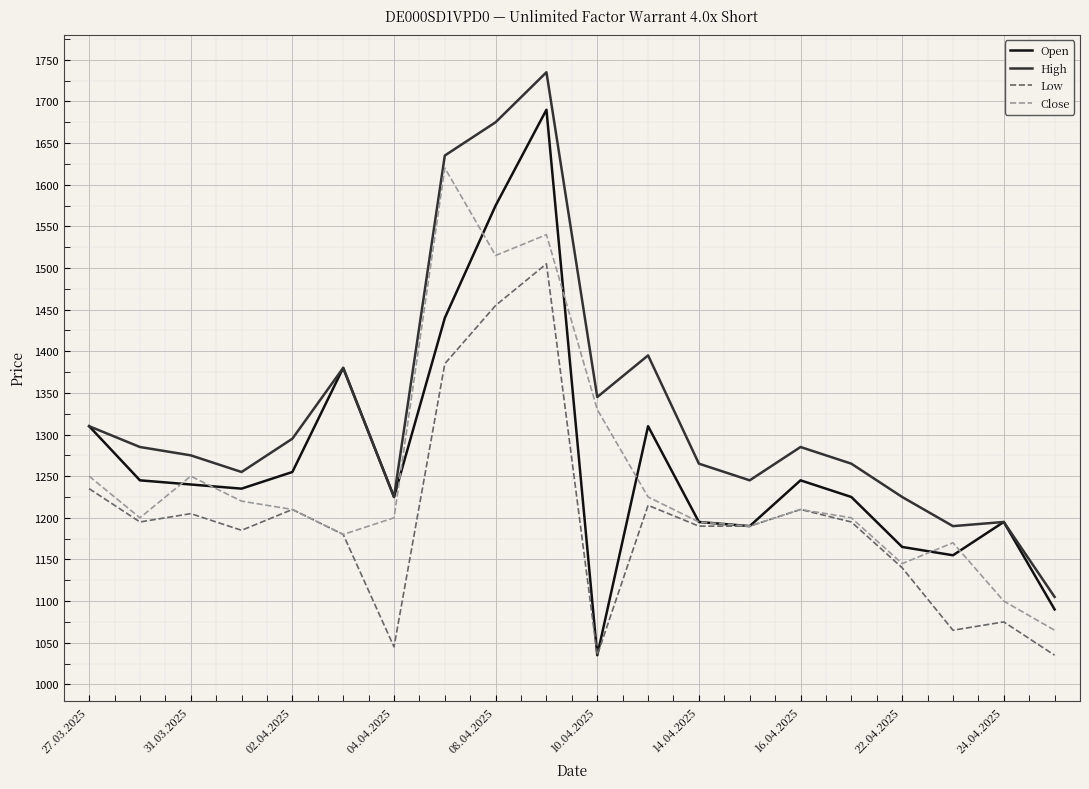

What is the lowest value of the Close series?

1065